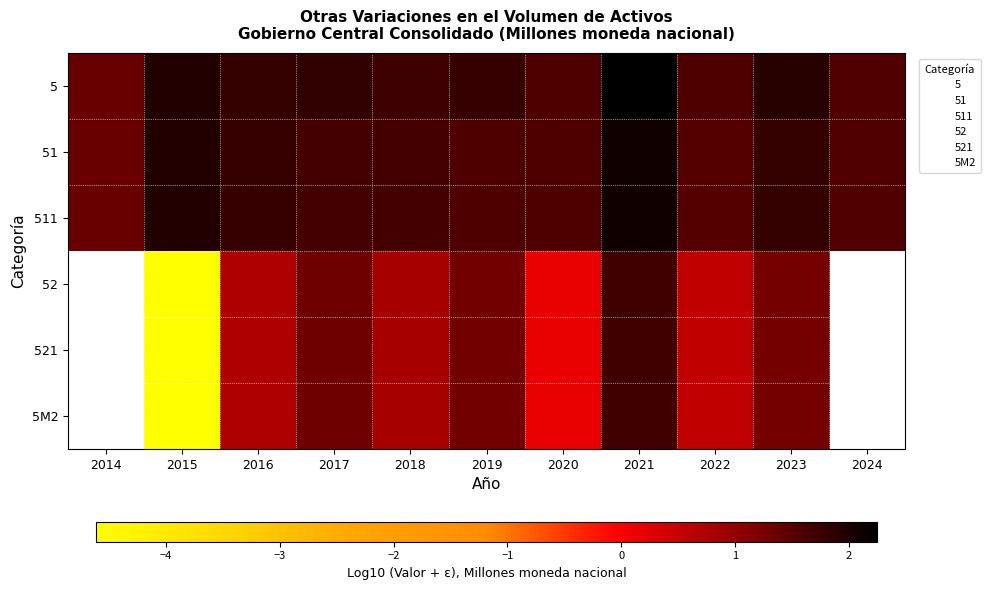

Which category has the lowest value across all series?

2015